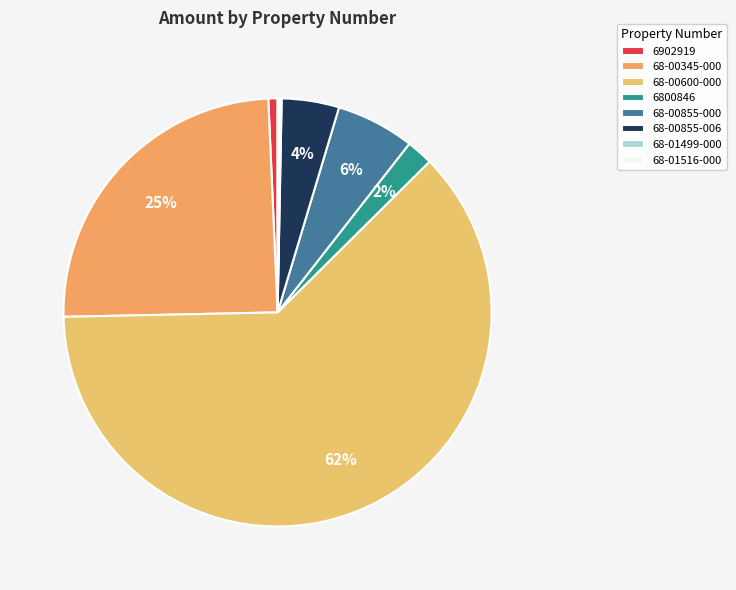

What is the change in value from 68-00855-000 to 68-00855-006?

-194.2